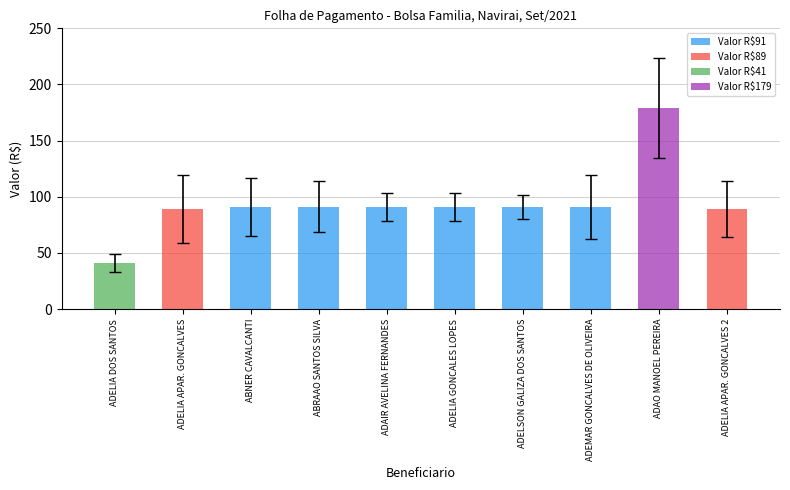

How many series are shown in this chart?

1